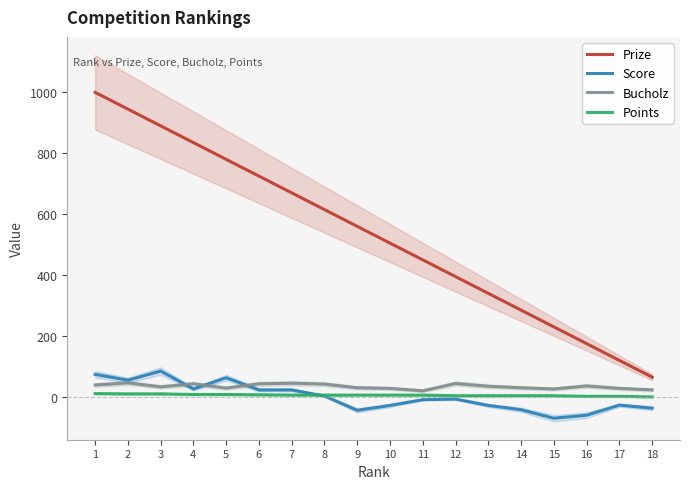

At which category does Score reach its first local peak?

3